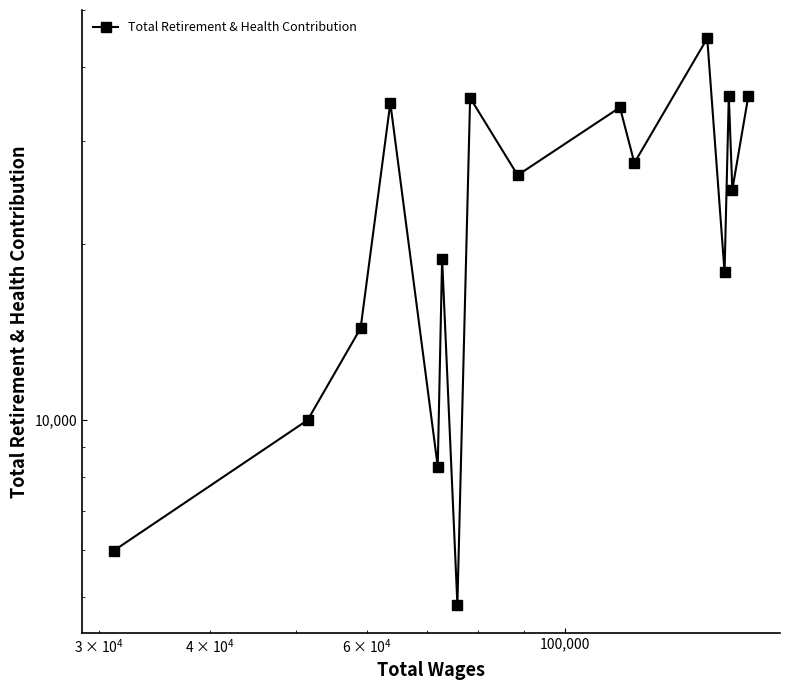

What is the difference between the maximum and minimum values?

39973